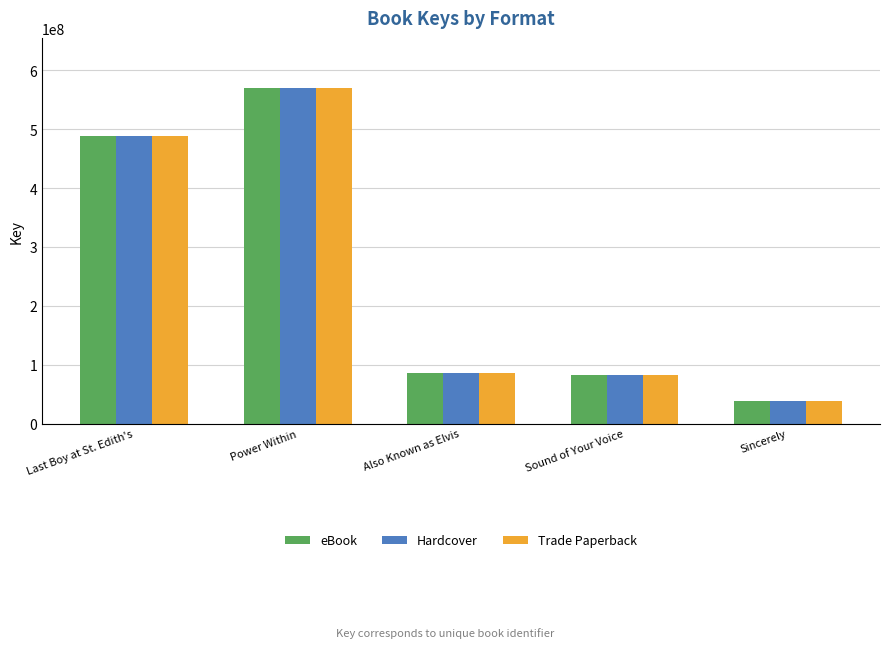

Are the bars horizontal?

No